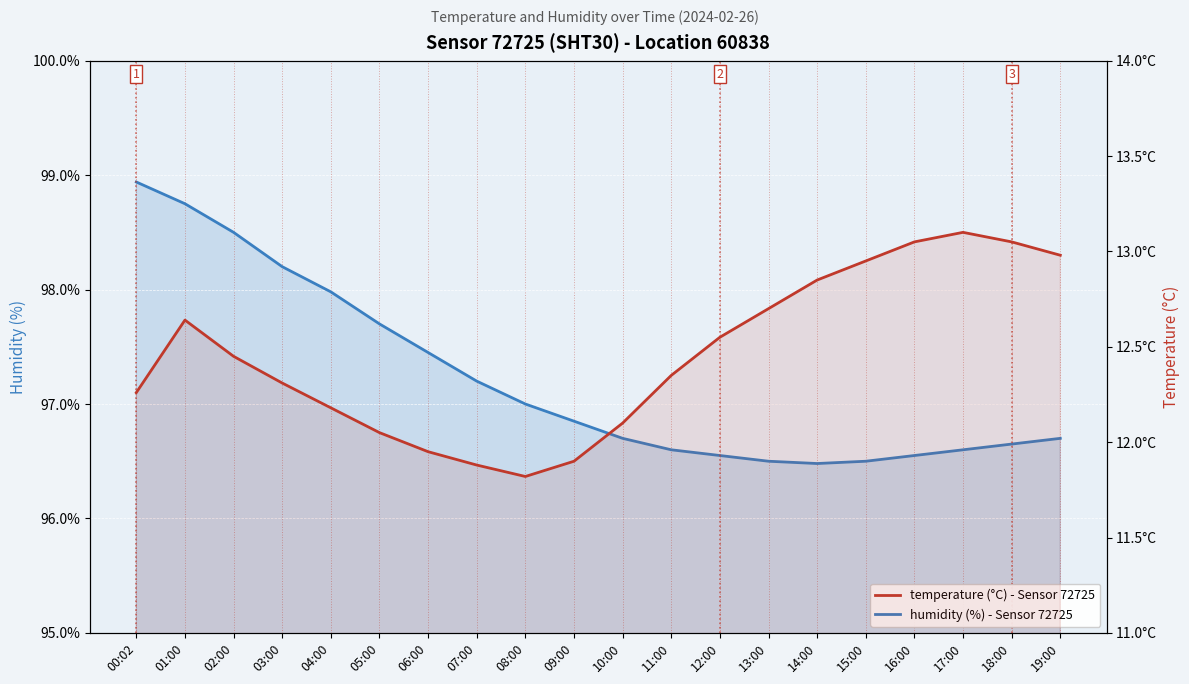

At 09:00, list the series in order from smallest to largest.

temperature (°C) - Sensor 72725, humidity (%) - Sensor 72725